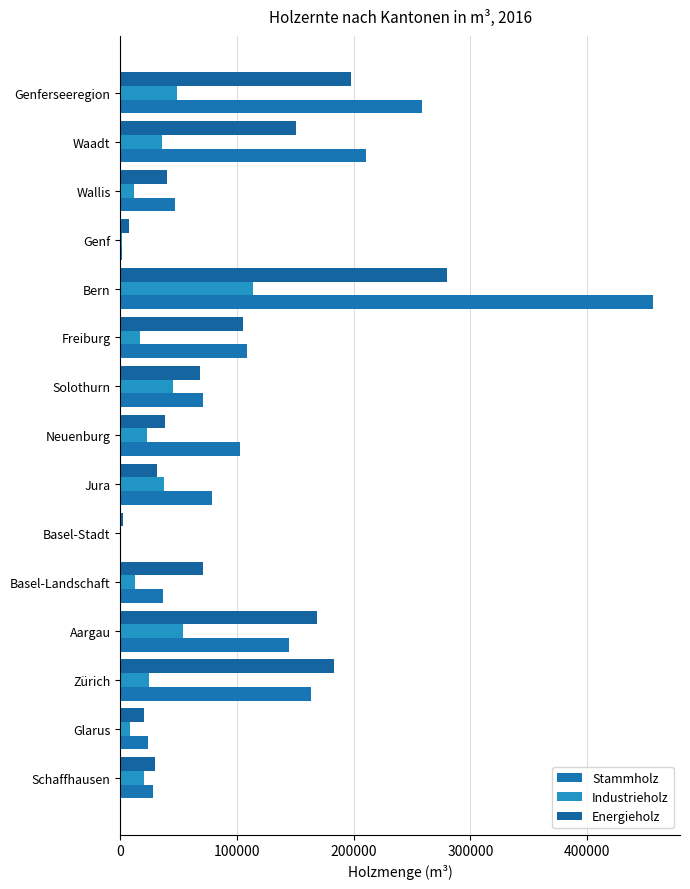

Count the number of categories in the chart.

15